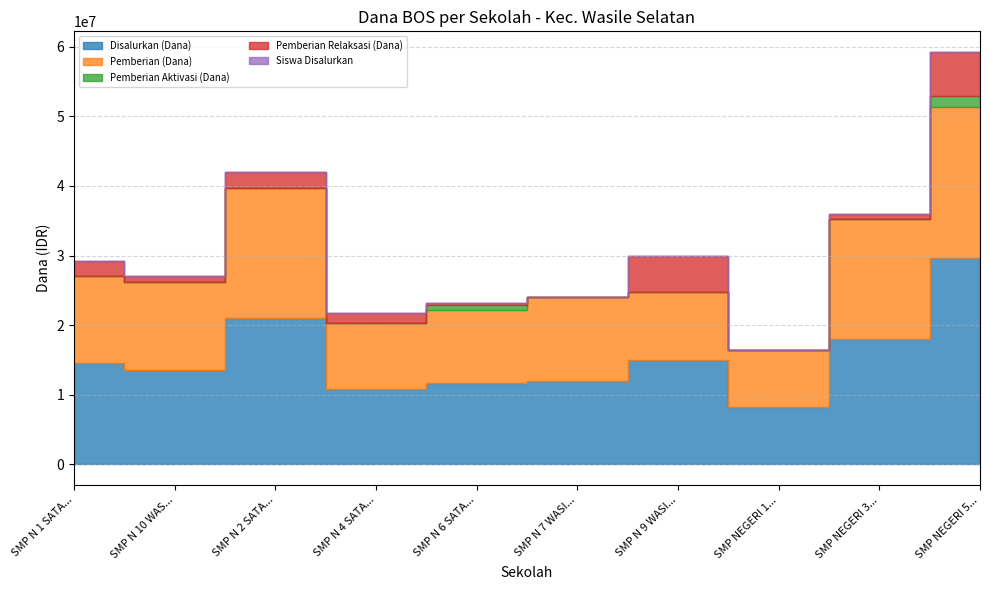

Read the Pemberian Aktivasi (Dana) value at SMP N 6 SATAP WASILE, to the nearest 50.

750000